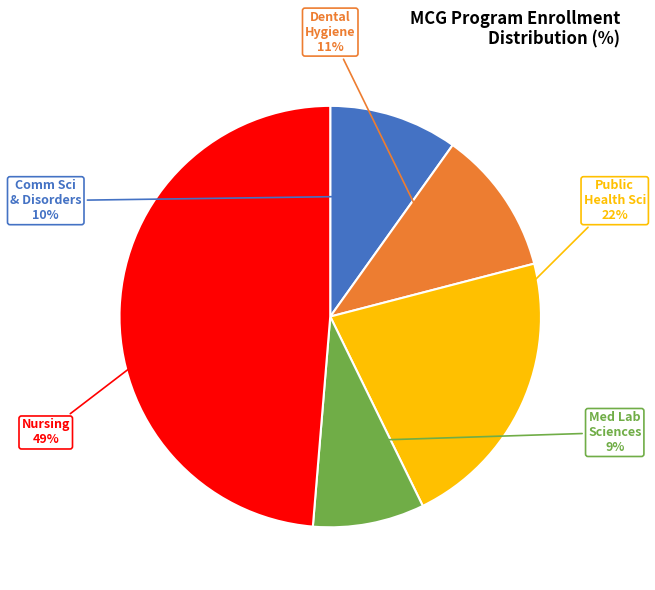

To the nearest percent, what is the average slice percentage?

20%